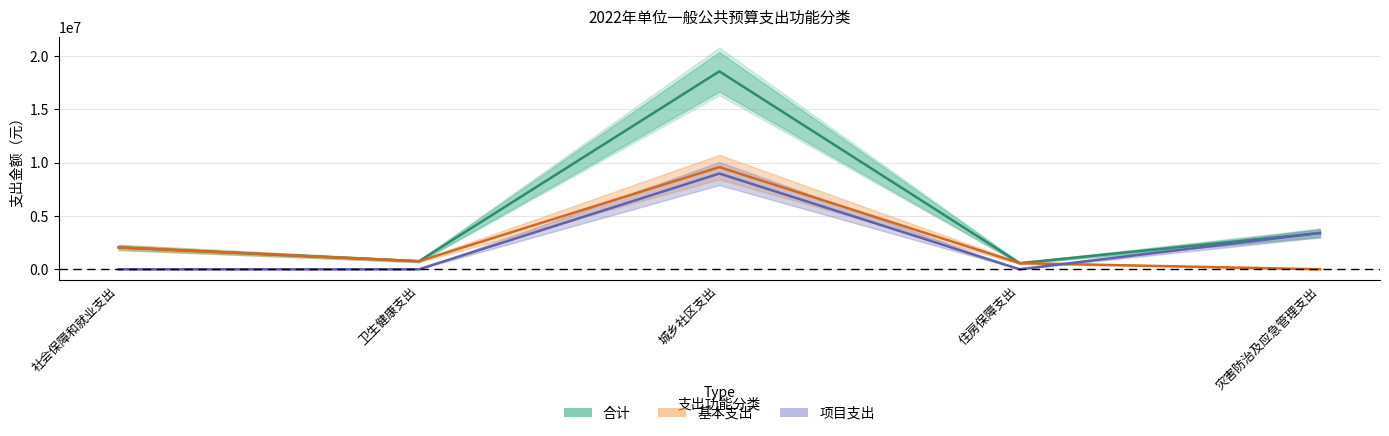

What is the difference between the maximum and second lowest values in the 项目支出 series?

8969000